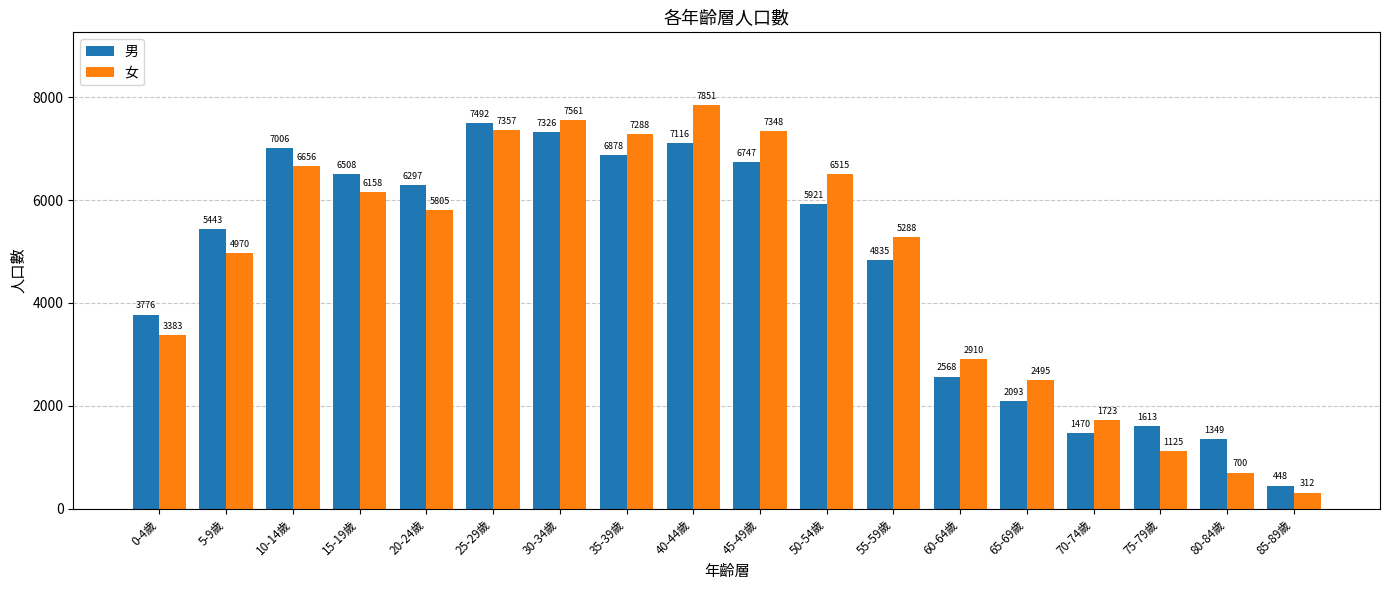

What position from the left is 60-64歲?

13